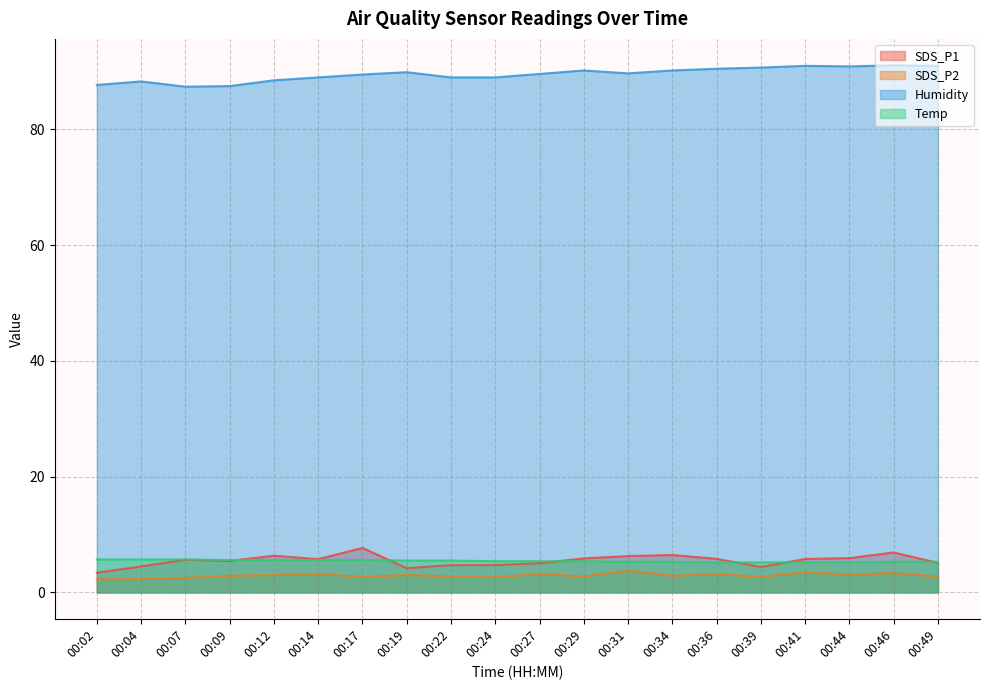

True or false: SDS_P2 has more than 1 interior local peaks.

True